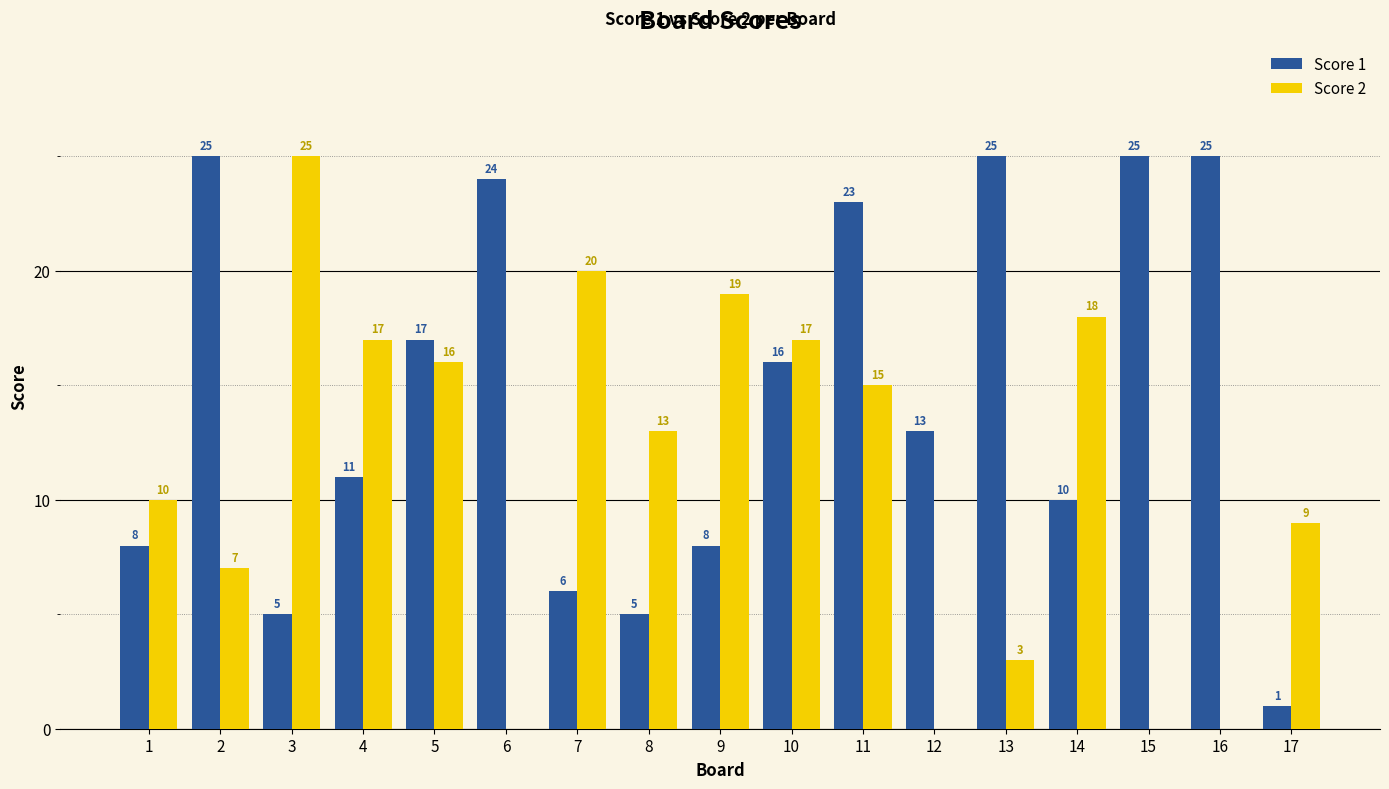

How many values in Score 2 are above zero?

13